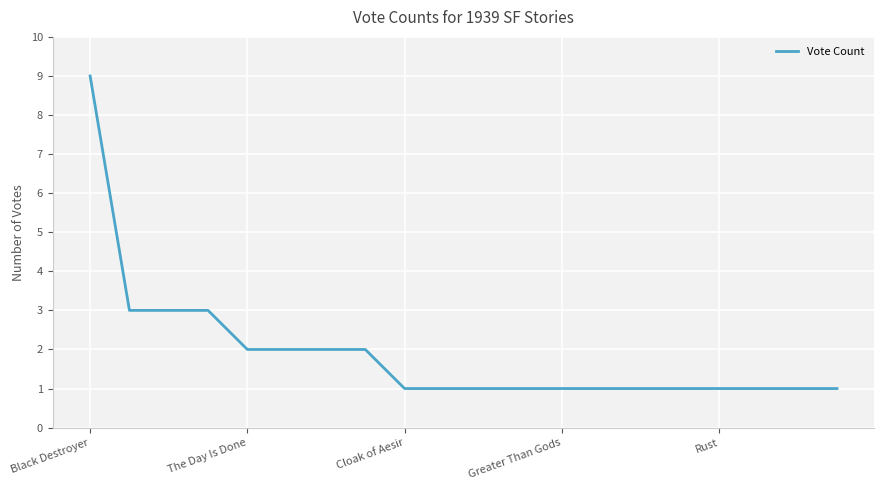

What is the maximum value shown in the chart?

9